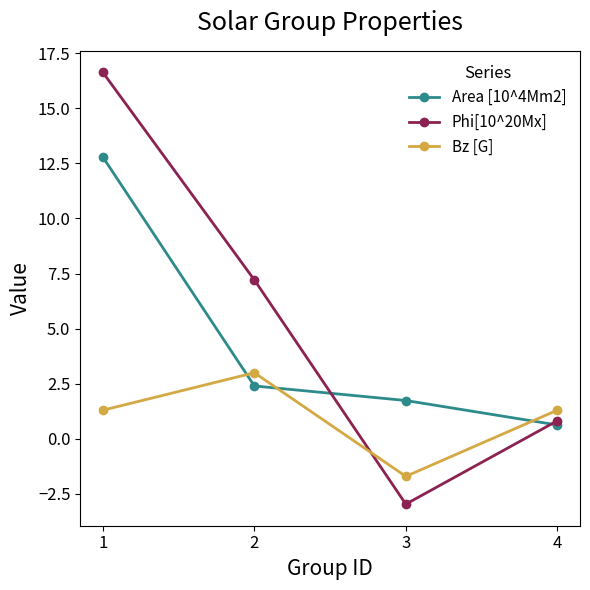

Is it true that Phi[10^20Mx] equals 16.6 at 1?

True